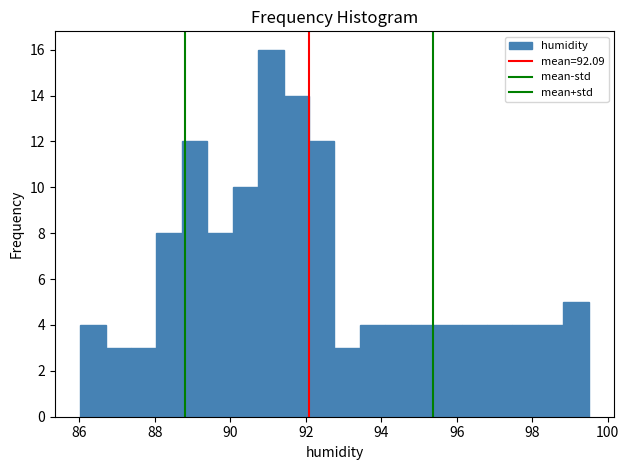

Read against the x-axis, roughly where is the centre of the tallest bar?

91.0